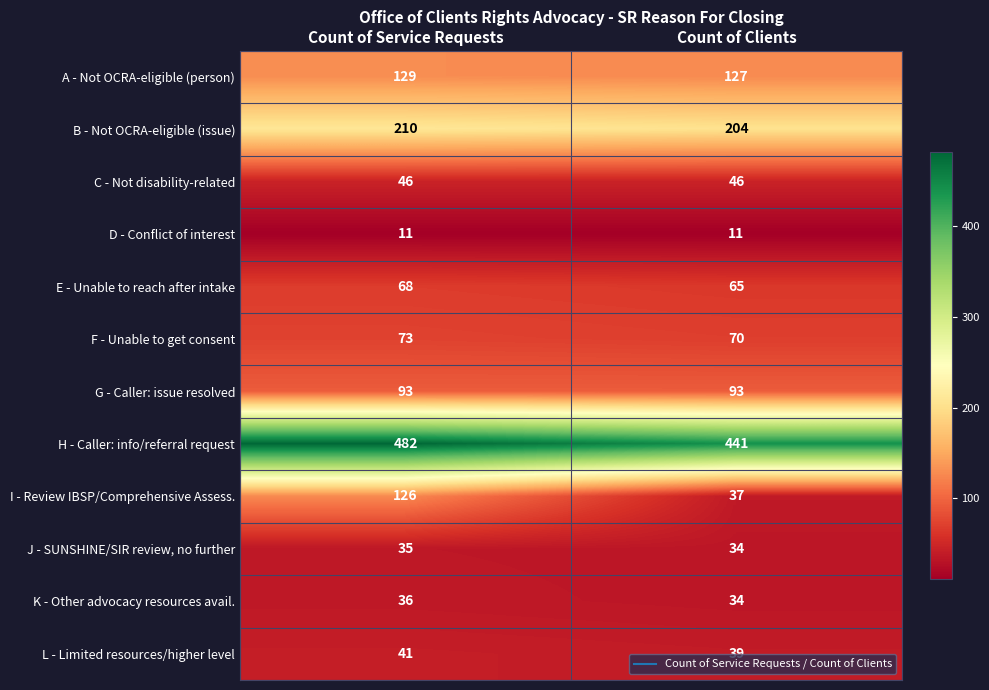

At which label is H - Caller: info/referral request closest to 461?

Count of Clients